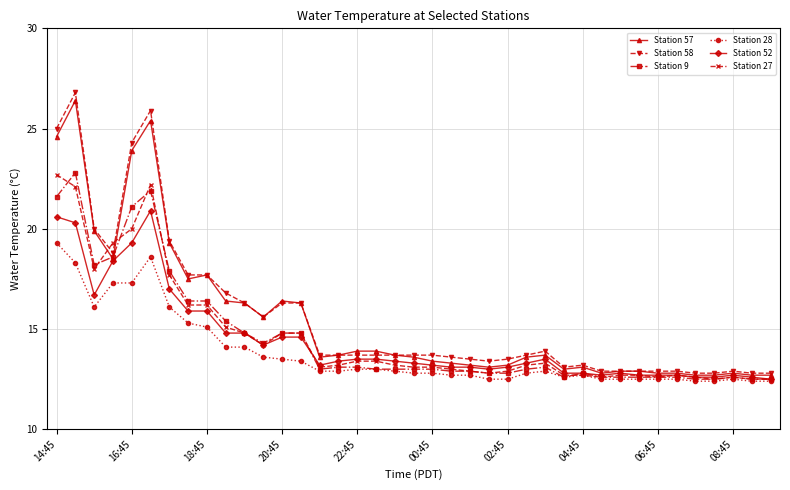

Reading left to right, what are all the values shown in this chart?

Station 57: 24.6	26.4	19.9	18.5	23.9	25.4	19.3	17.5	17.7	16.4	16.3	15.6	16.4	16.3	13.6	13.7	13.9	13.9	13.7	13.6	13.4	13.3	13.2	13.1	13.2	13.6	13.7	13.0	13.1	12.8	12.9	12.9	12.8	12.8	12.7	12.7	12.8	12.7	12.7
Station 58: 25.0	26.8	20.0	18.8	24.3	25.9	19.4	17.7	17.7	16.8	16.3	15.6	16.3	16.3	13.7	13.7	13.7	13.7	13.7	13.7	13.7	13.6	13.5	13.4	13.5	13.7	13.9	13.1	13.2	12.9	12.9	12.9	12.9	12.9	12.8	12.8	12.9	12.8	12.8
Station 9: 21.6	22.8	18.2	18.6	21.1	21.9	17.9	16.4	16.4	15.4	14.8	14.3	14.8	14.8	13.0	13.1	13.1	13.0	13.0	13.0	13.0	12.9	12.9	12.8	12.8	13.0	13.1	12.6	12.8	12.6	12.6	12.6	12.6	12.6	12.5	12.5	12.6	12.5	12.5
Station 28: 19.3	18.3	16.1	17.3	17.3	18.6	16.1	15.3	15.1	14.1	14.1	13.6	13.5	13.4	12.9	12.9	13.0	13.0	12.9	12.8	12.8	12.7	12.7	12.5	12.5	12.8	12.9	12.6	12.7	12.5	12.5	12.5	12.5	12.5	12.4	12.4	12.5	12.4	12.4
Station 52: 20.6	20.3	16.7	18.4	19.3	20.9	17.0	15.9	15.9	14.8	14.8	14.2	14.6	14.6	13.2	13.4	13.5	13.5	13.4	13.3	13.2	13.1	13.1	13.0	13.1	13.3	13.5	12.8	12.8	12.7	12.8	12.7	12.7	12.7	12.6	12.6	12.7	12.6	12.5
Station 27: 22.7	22.1	18.0	19.3	20.0	22.2	17.7	16.2	16.2	15.1	14.8	14.2	14.8	14.8	13.1	13.2	13.4	13.4	13.2	13.1	13.1	13.0	12.9	12.8	12.9	13.2	13.3	12.7	12.7	12.6	12.7	12.7	12.6	12.7	12.6	12.5	12.6	12.5	12.5